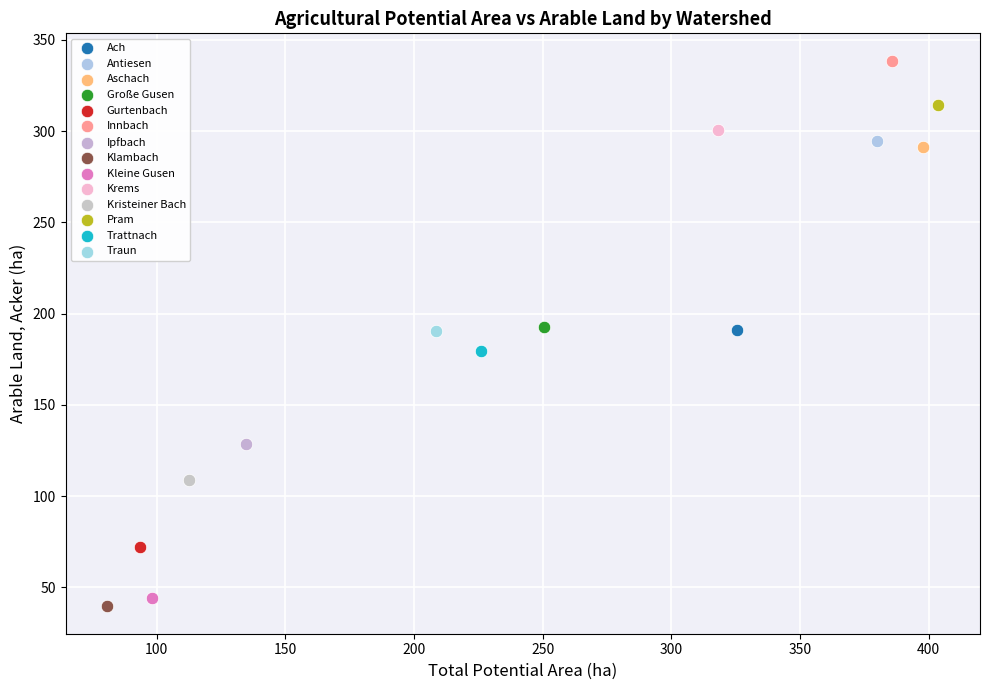

What are all the series names shown in the legend?

Ach, Antiesen, Aschach, Große Gusen, Gurtenbach, Innbach, Ipfbach, Klambach, Kleine Gusen, Krems, Kristeiner Bach, Pram, Trattnach, Traun